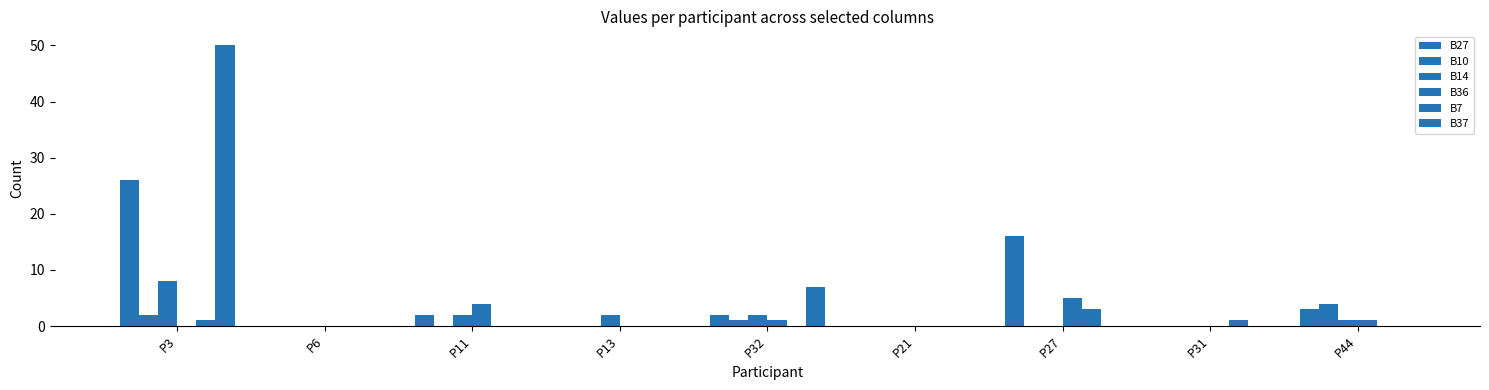

What is the value of the B10 bar at the 5th from the left?

1